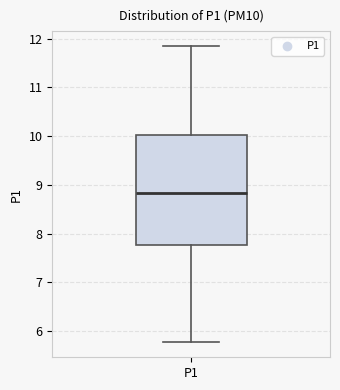

Where is the upper edge of the box for P1 on the y-axis? The values are not printed on the chart, so give them approximately, as read against the axis.

10.0